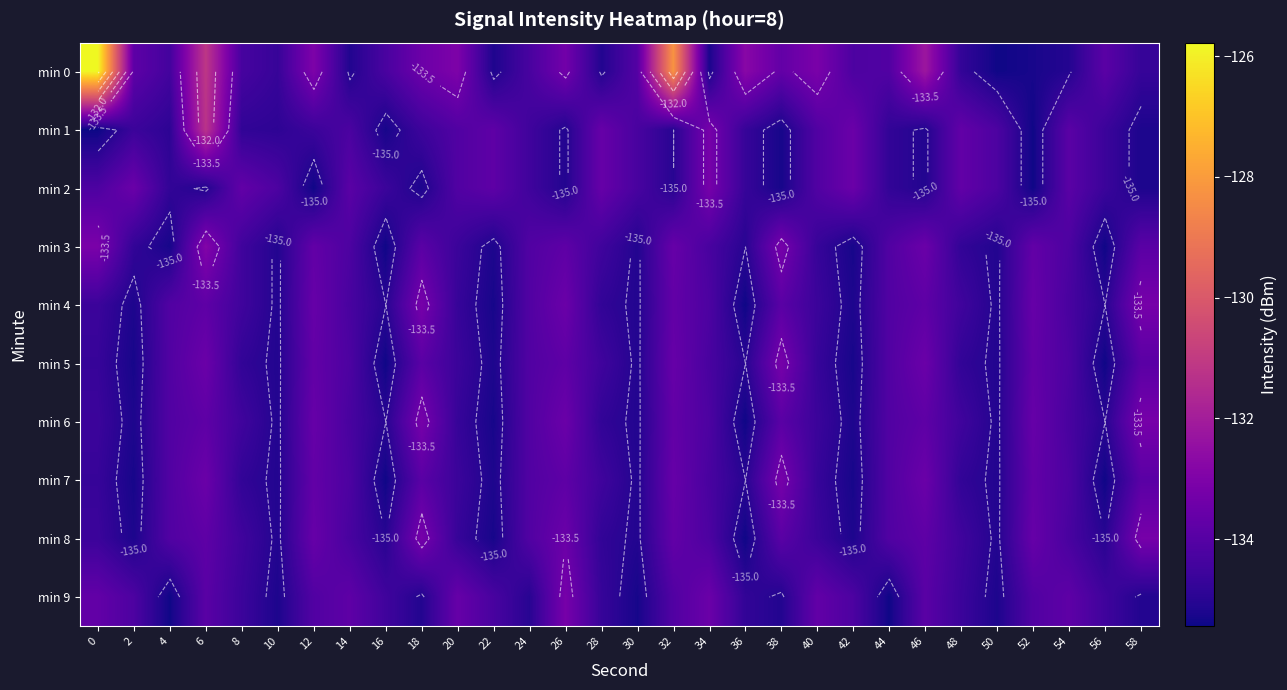

The value of min 2 at 22 is -93.1. True or false?

False